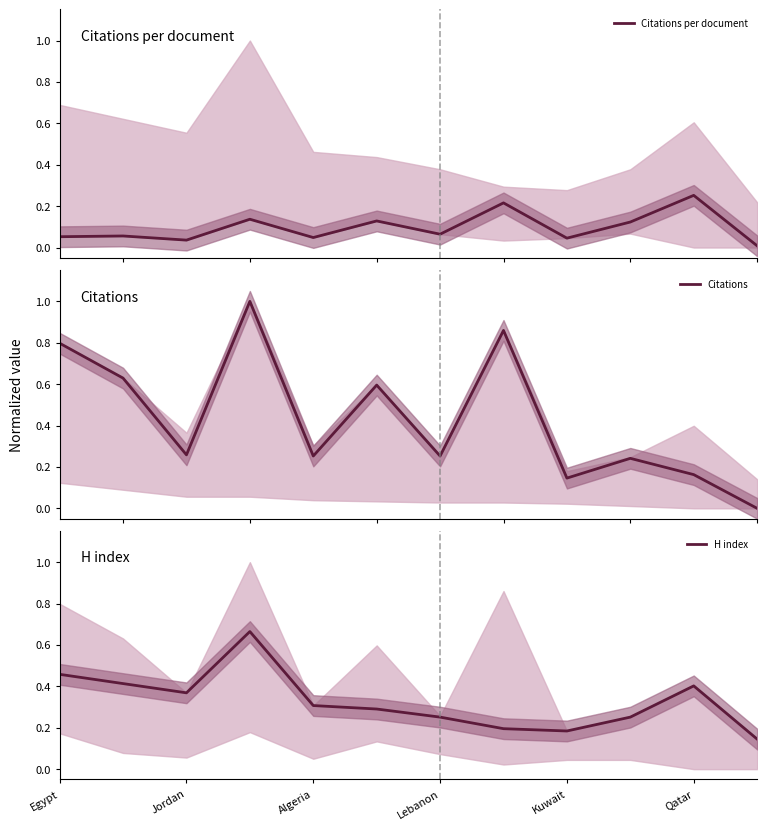

The H index series shows 0.4 at Algeria. True or false?

False